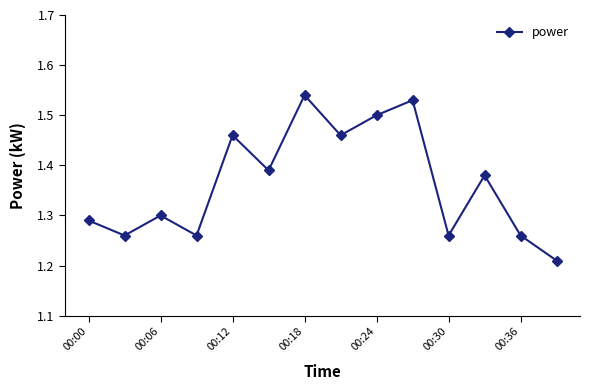

Count the values in the range 1 to 2.

14